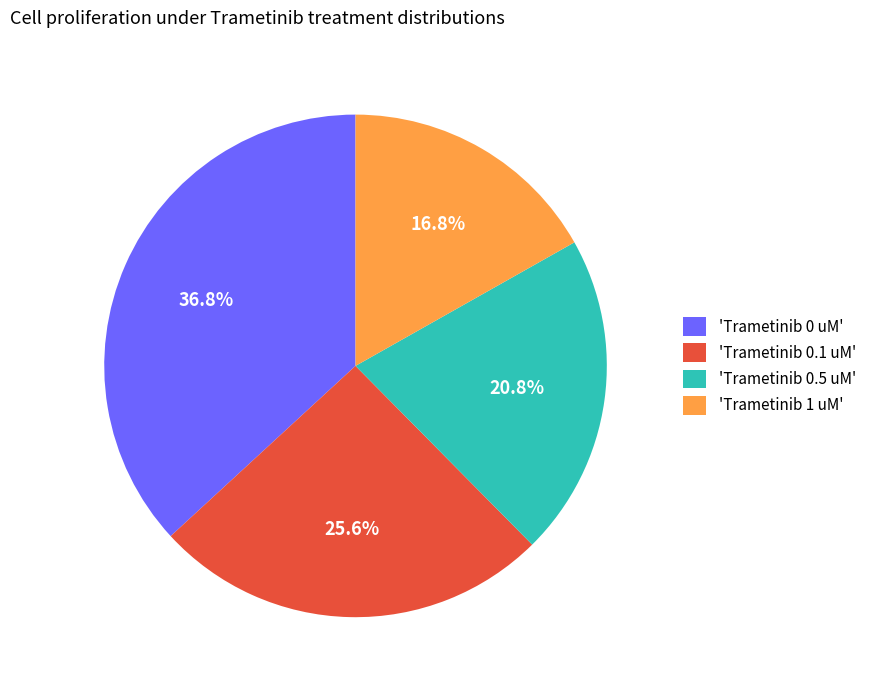

Which has a higher value, 'Trametinib 1 uM' or 'Trametinib 0.1 uM'?

'Trametinib 0.1 uM'